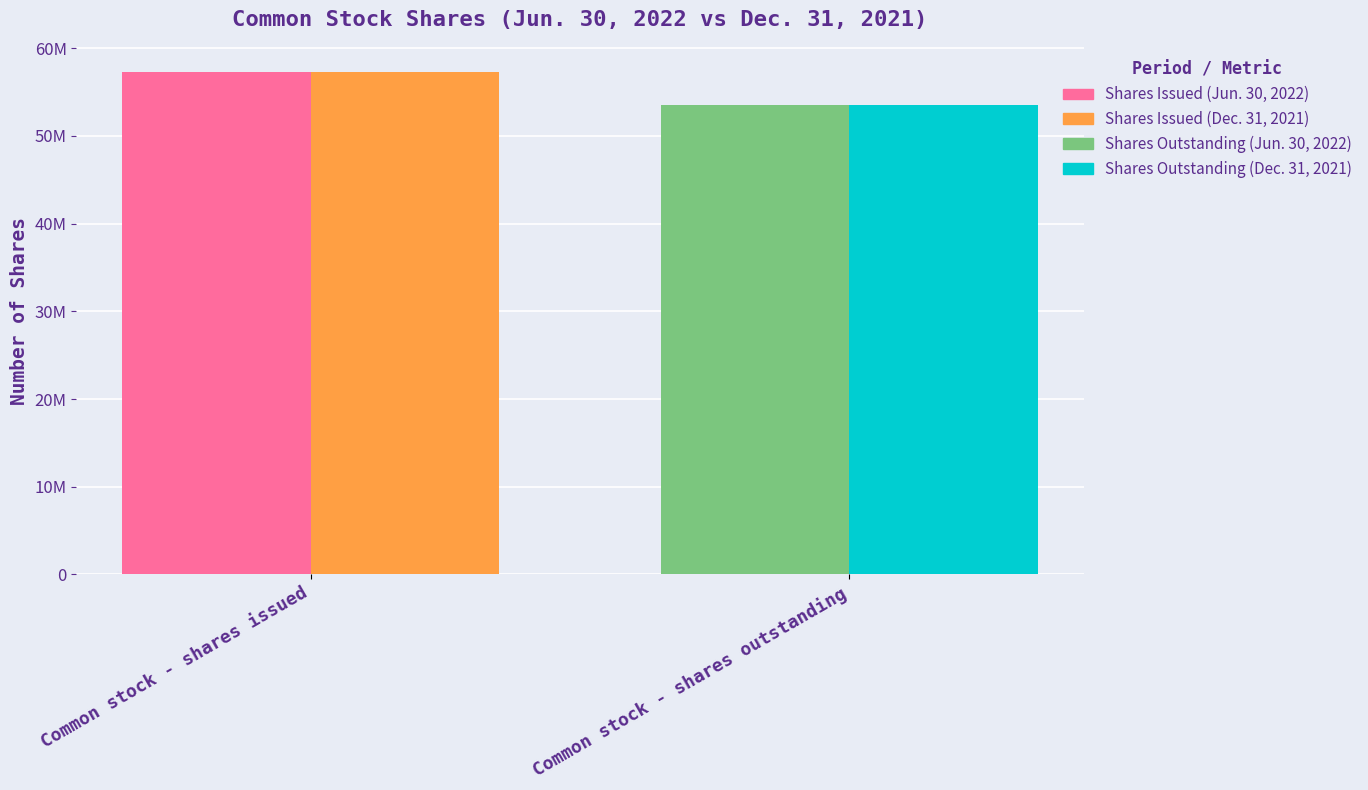

Are the bars horizontal?

No